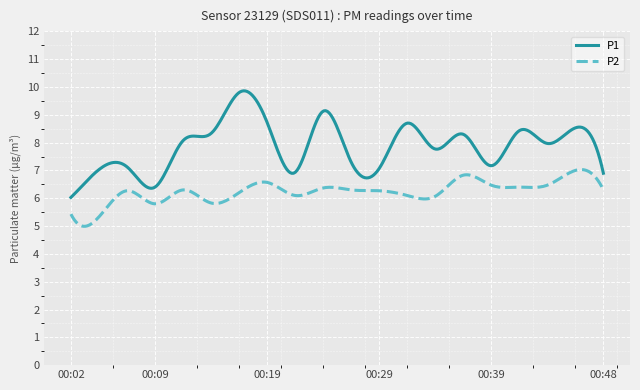

Which series has the largest total across all categories?

P1